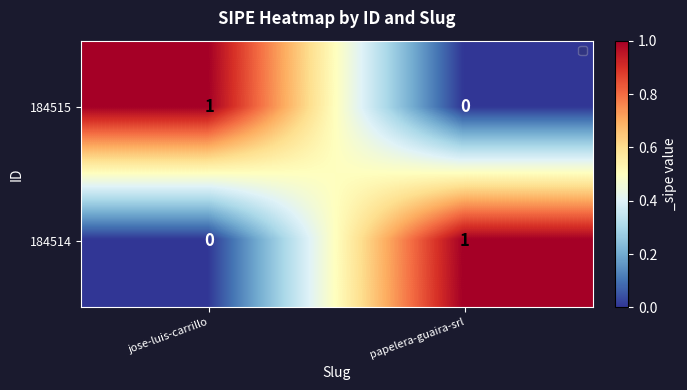

Rank the categories by 184514 value from highest to lowest.

papelera-guaira-srl, jose-luis-carrillo